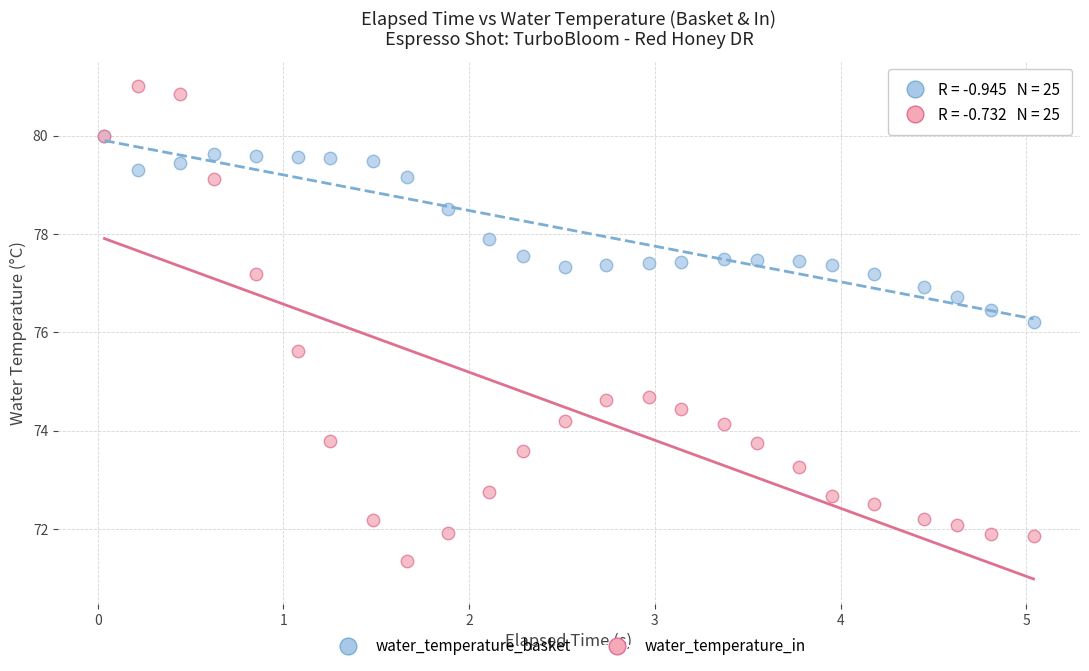

In the water_temperature_in series, what Y value is closest to 76?

75.6